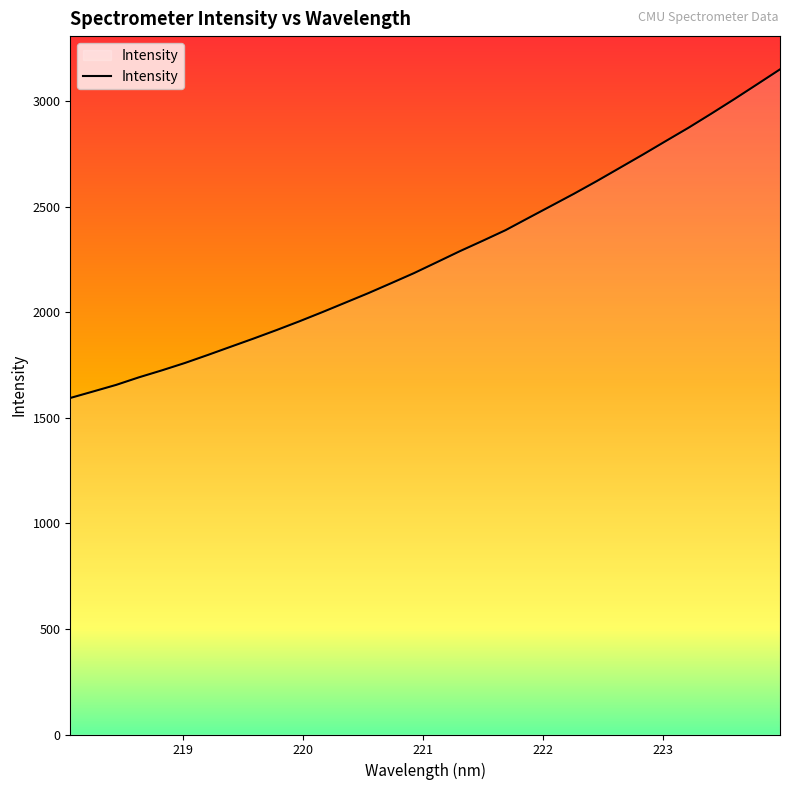

What is the minimum value shown in the chart?

1593.9